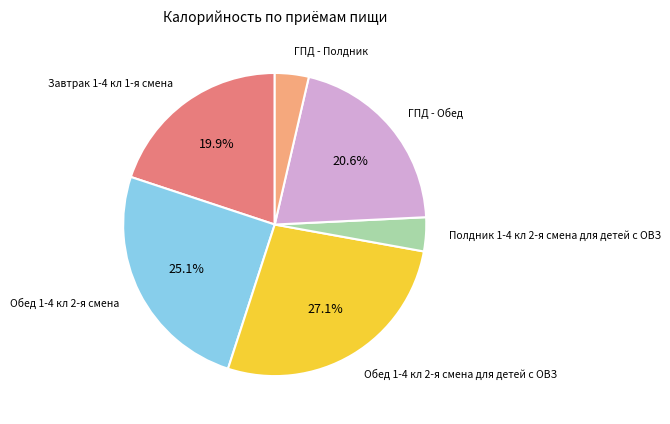

To the nearest percent, what percentage of the pie is ГПД - Обед?

21%